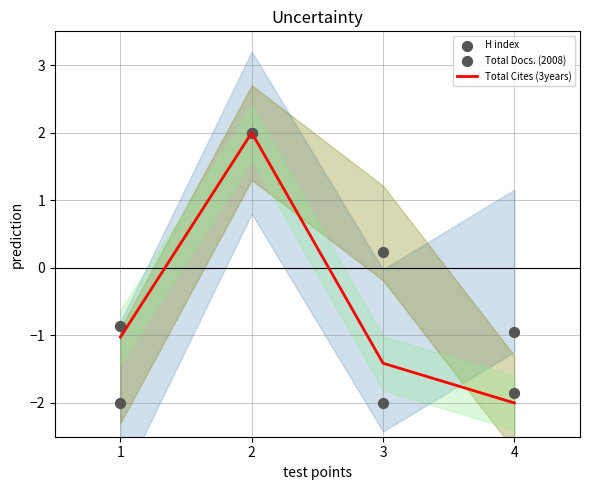

At how many categories does at least one series exceed 1?

1